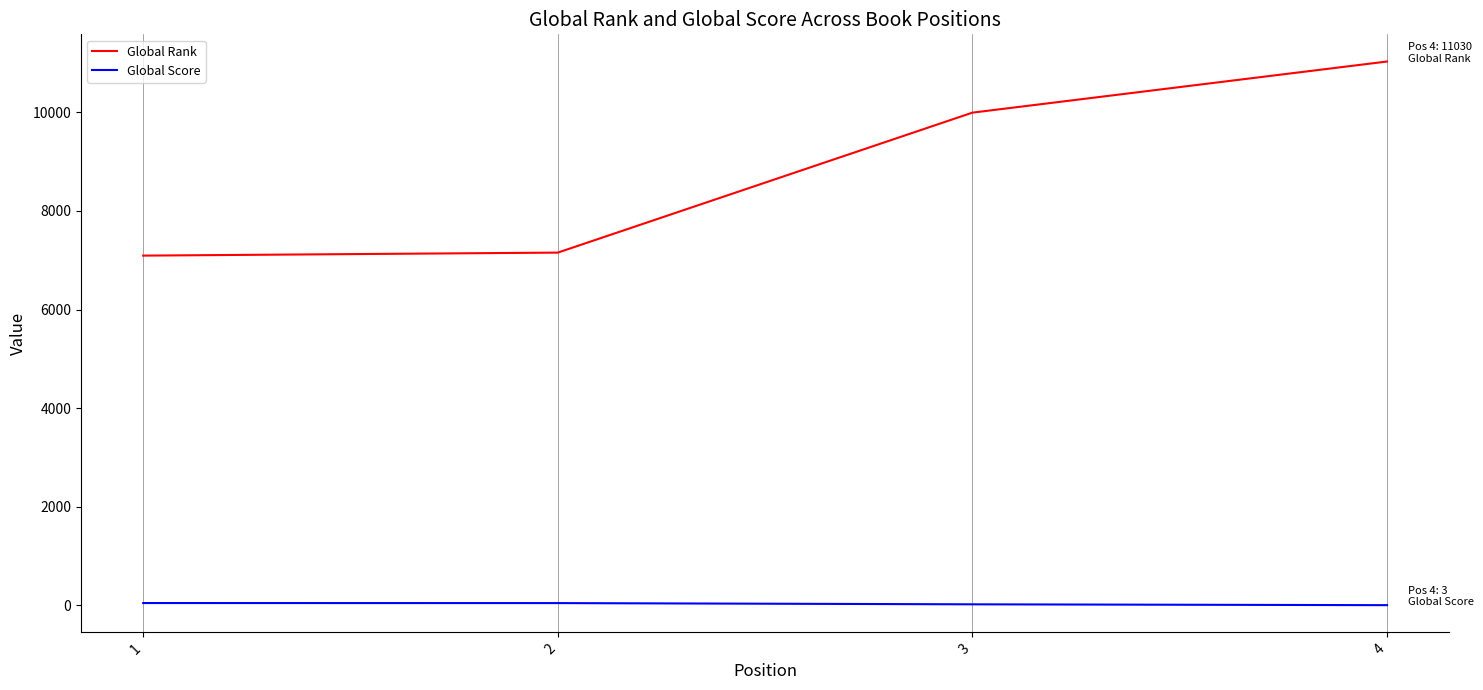

Which series has the largest range (max minus min)?

Global Rank